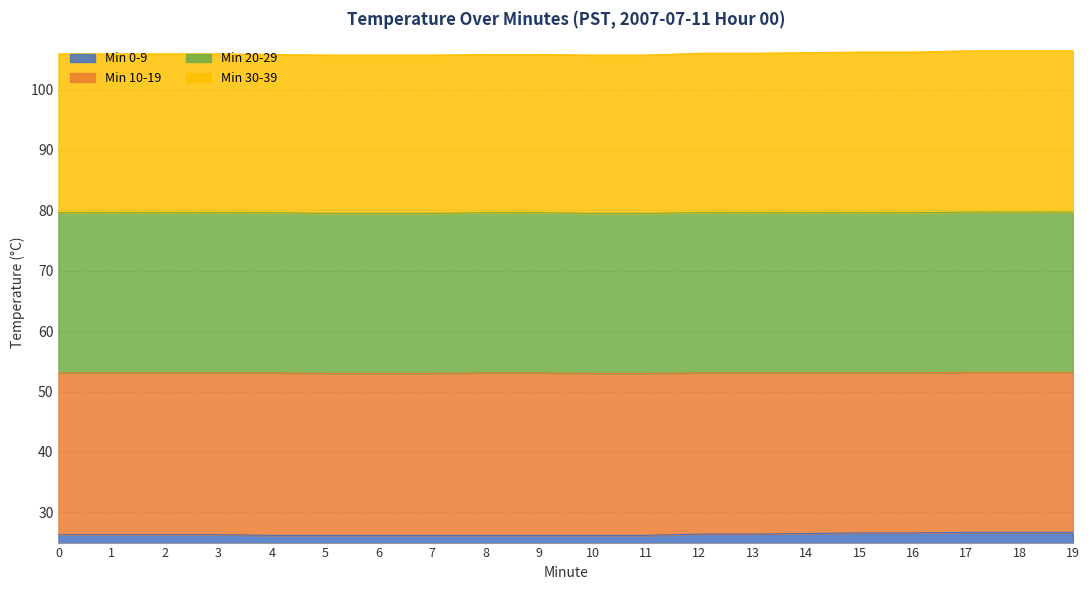

What is the value of the Min 0-9 point at the 14th from the left?

26.4